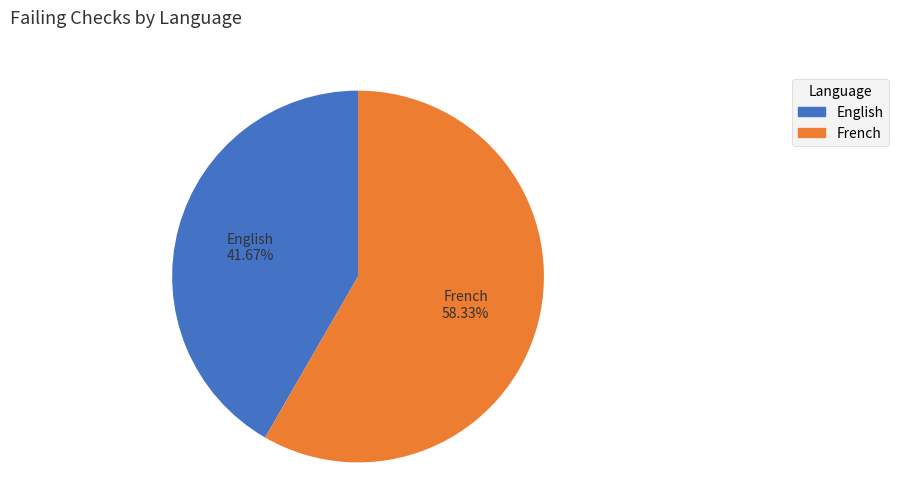

Does any single category account for the majority?

Yes